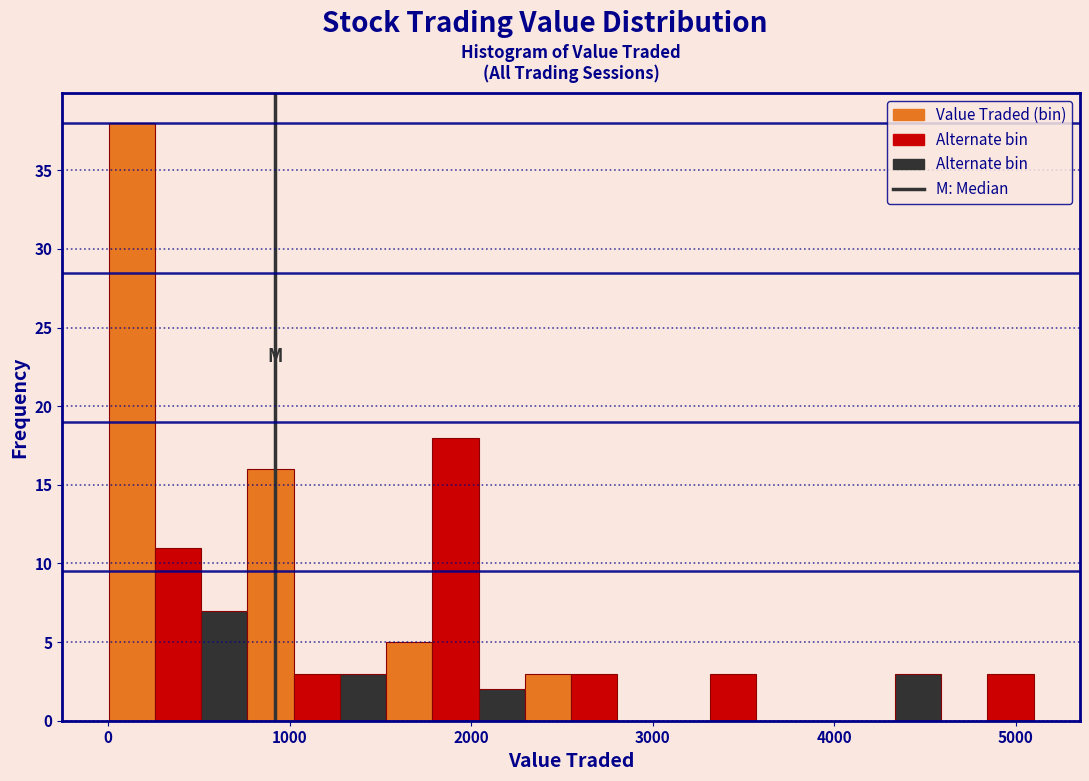

Around what value on the x-axis is the tallest bar? Give the approximate position of its centre, as read against the axis.

100